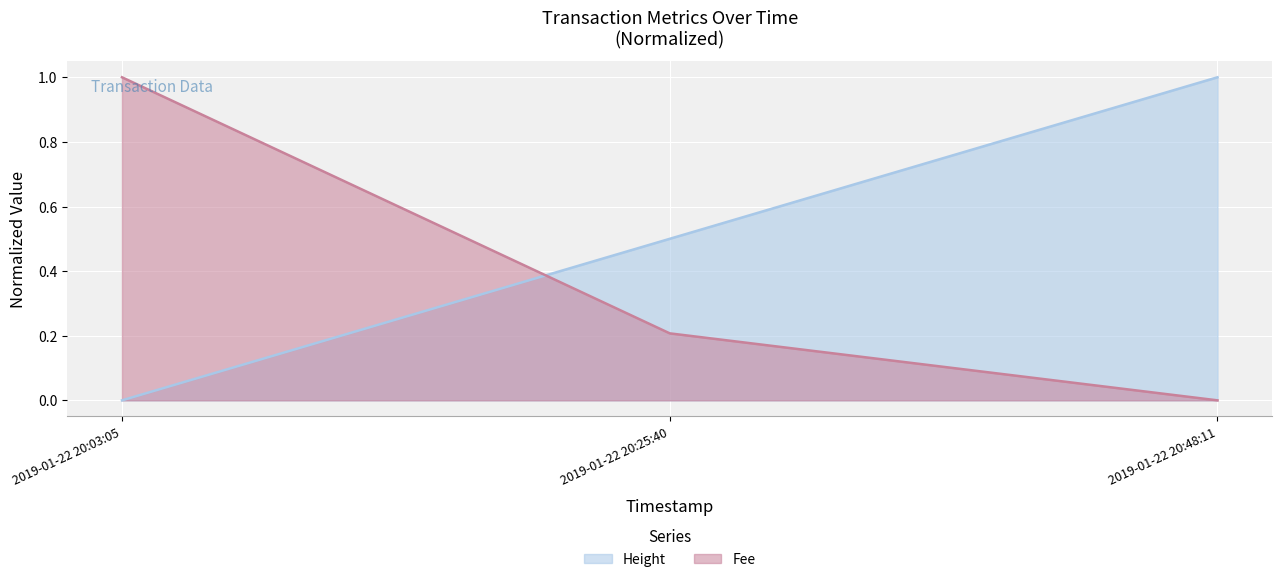

Which series has the largest total across all categories?

Height